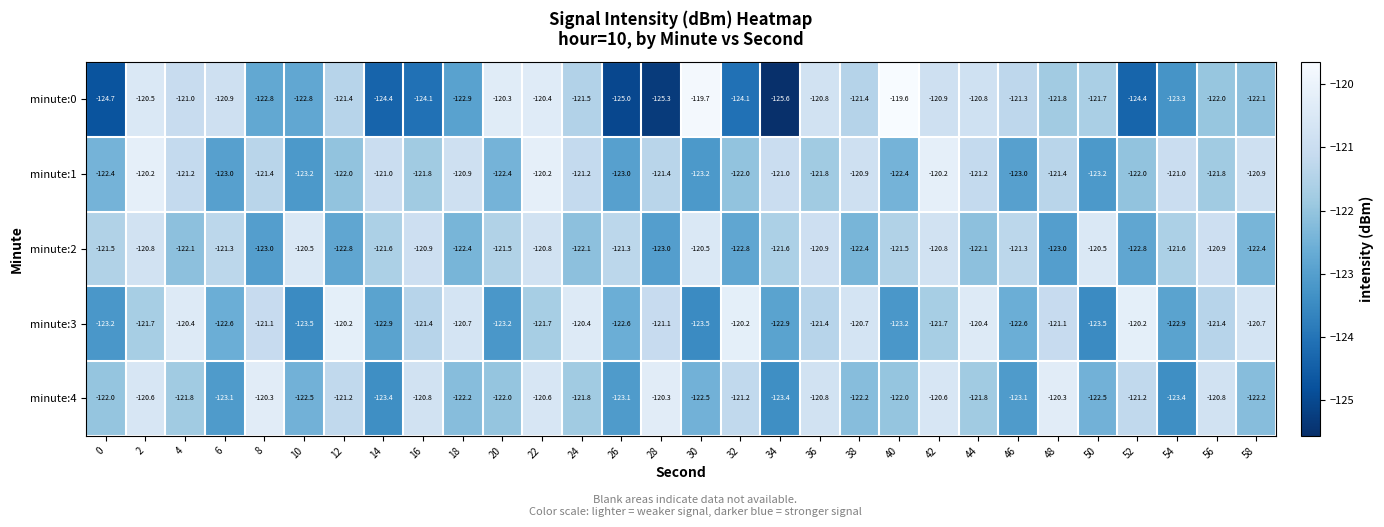

What is the maximum value for minute:3?

-120.2